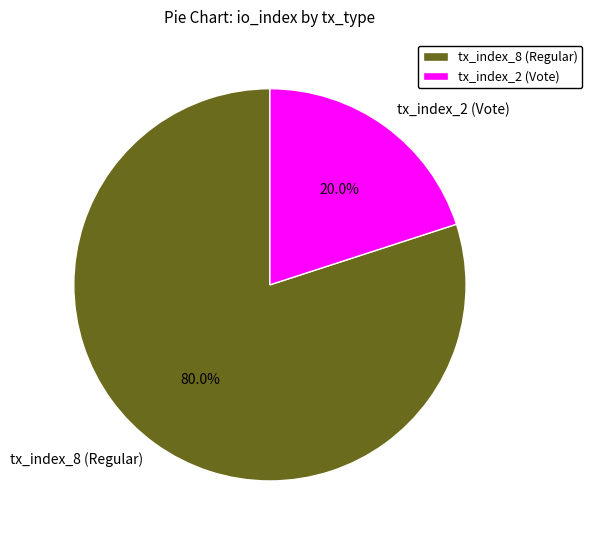

Which slice is the smallest?

tx_index_2 (Vote)